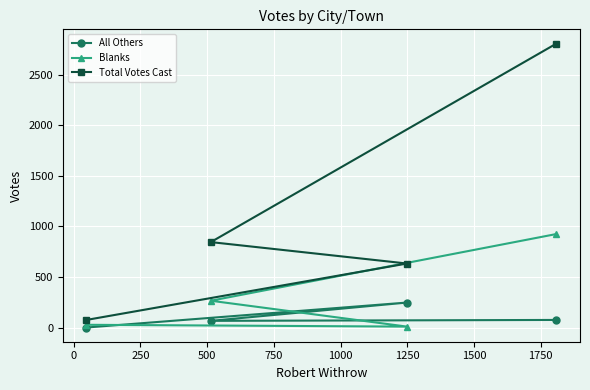

List the series in order of their overall mean, highest first.

Total Votes Cast, Blanks, All Others